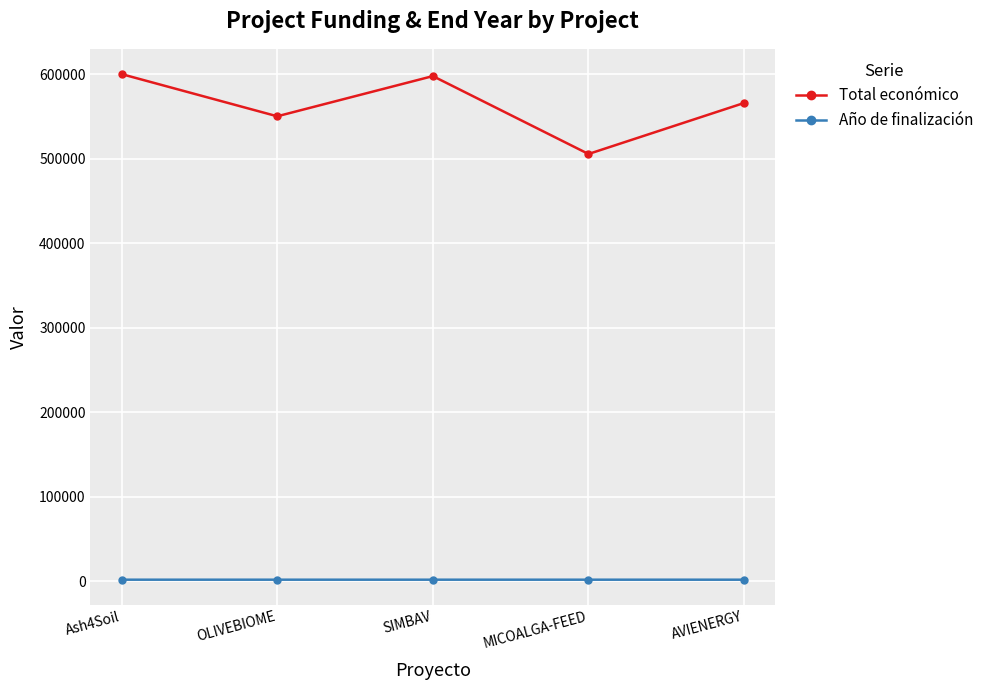

How many lines are shown in the chart?

2